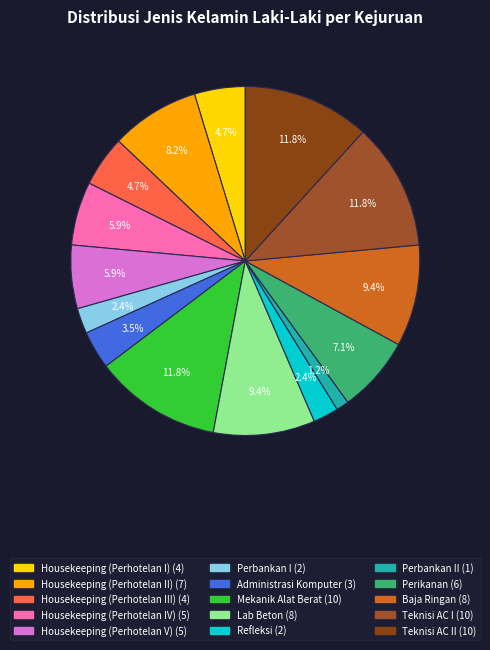

How many segments does this pie chart have?

15